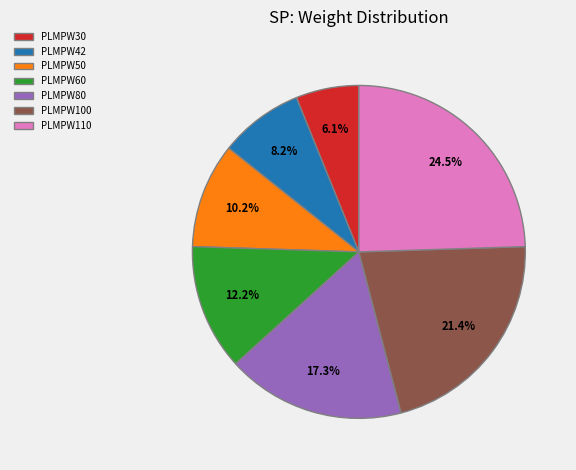

To the nearest percent, what is the difference between the PLMPW100 and PLMPW60 slice percentages?

9%